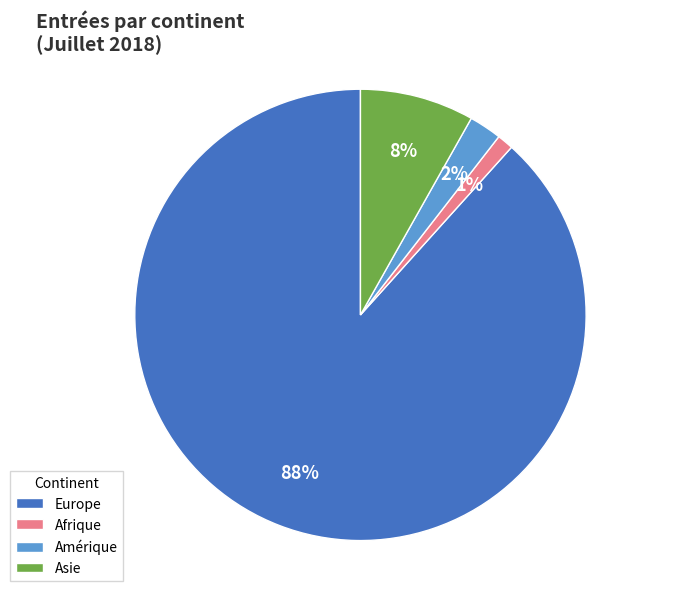

The Amérique slice represents 17% of the pie. True or false?

False